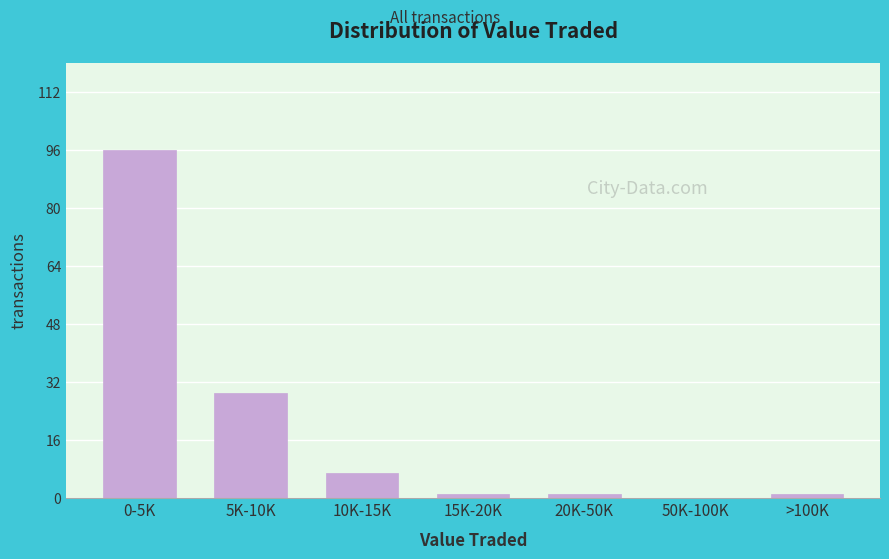

Reading left to right, transcribe all the data shown in this chart.

0-5K=96	5K-10K=29	10K-15K=7	15K-20K=1	20K-50K=1	50K-100K=0	>100K=1